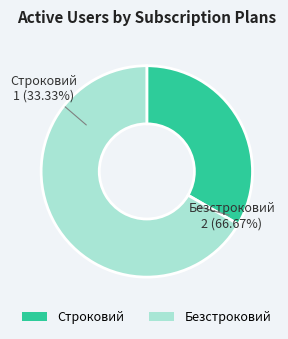

Does Строковий represent more than half of the total?

No